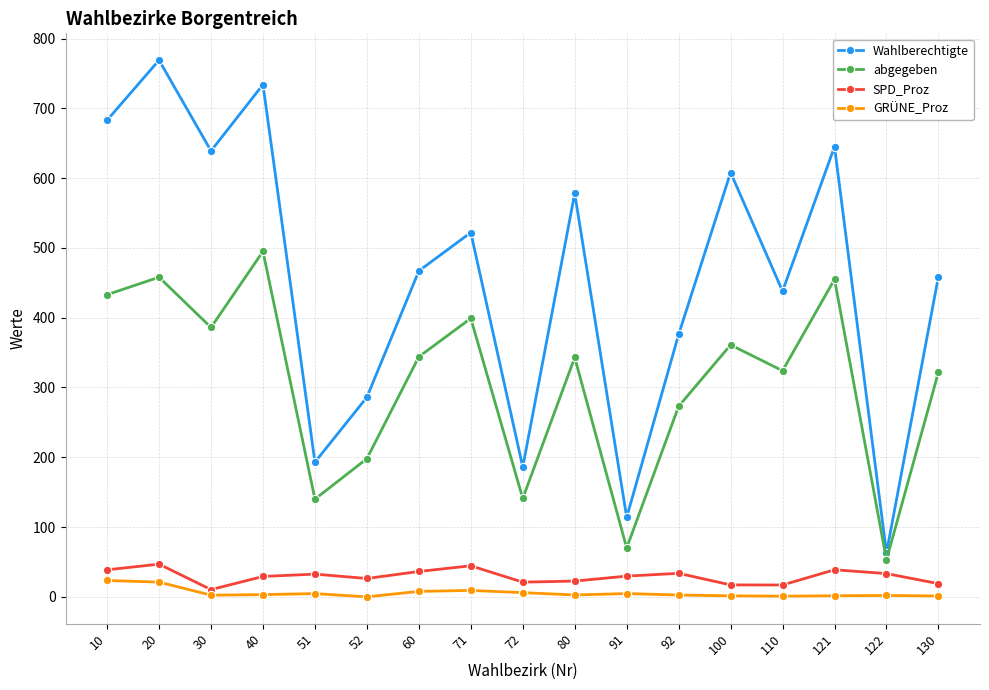

Rank the series at 121 from highest to lowest value.

Wahlberechtigte, abgegeben, SPD_Proz, GRÜNE_Proz